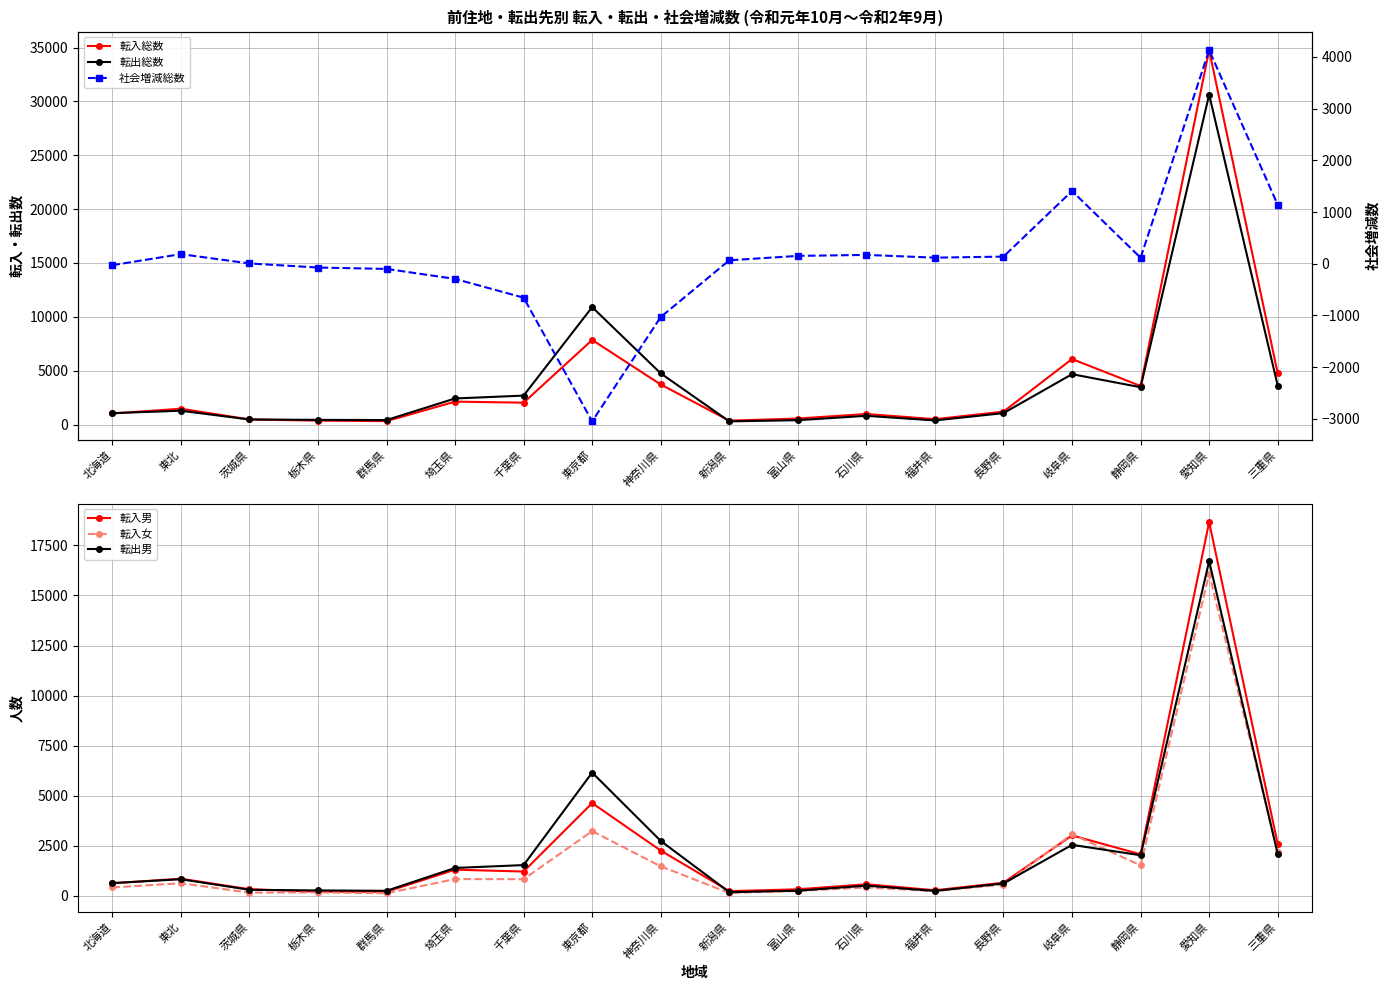

True or false: 社会増減総数 and 転出総数 cross at least once.

False